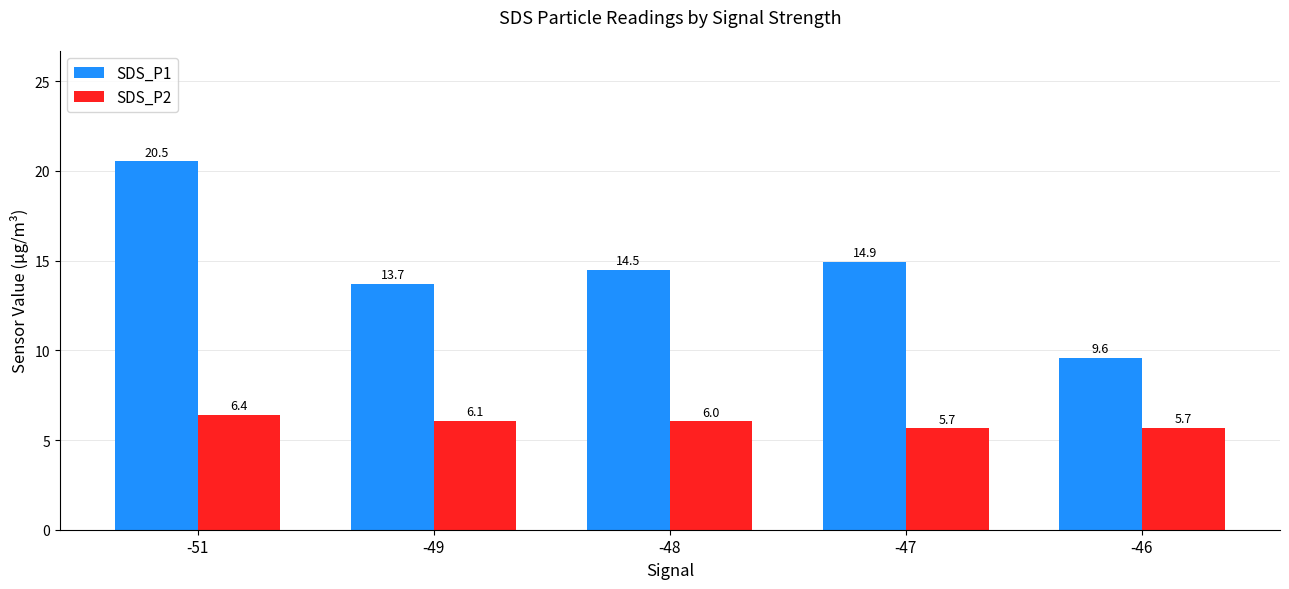

Where does the SDS_P2 series first go above 6?

-51